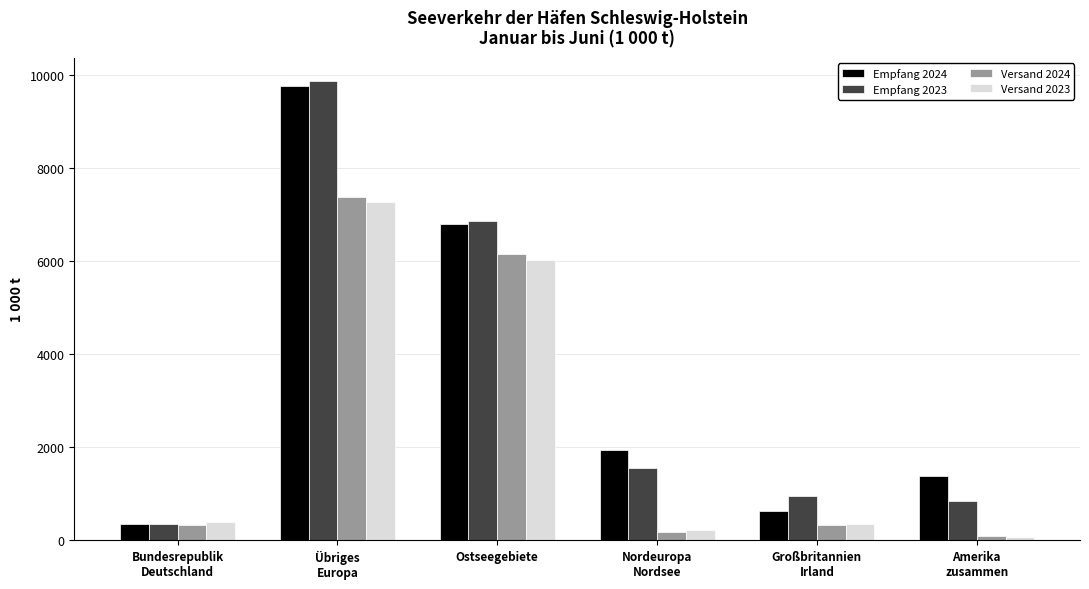

What is the lowest value of the Versand 2024 series?

95.4